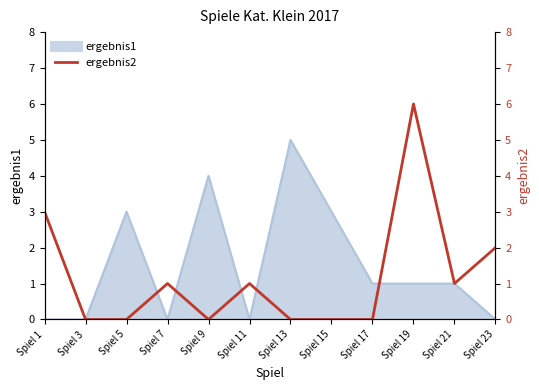

The chart shows a value of 0 at Spiel 5. True or false?

True